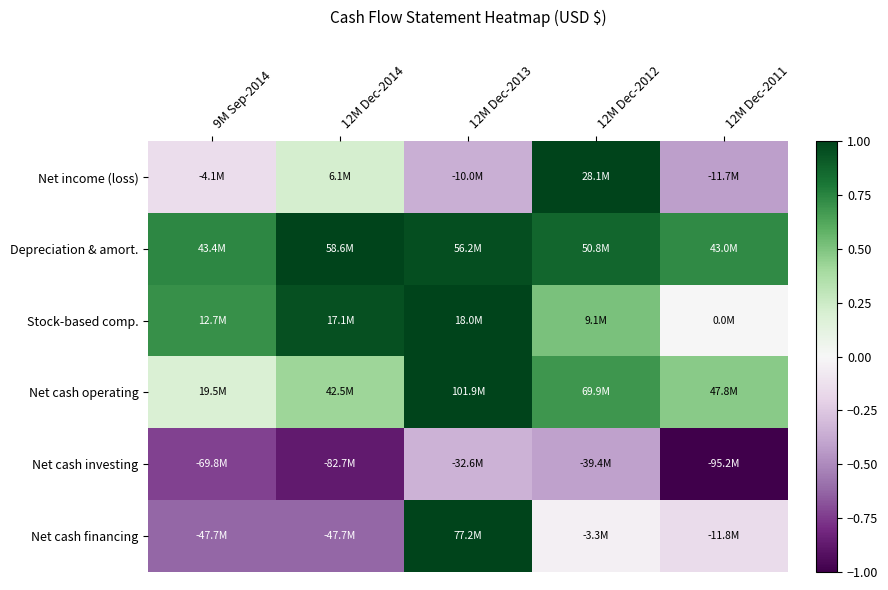

At which category does the chart reach its peak across all series?

12M Dec-2012